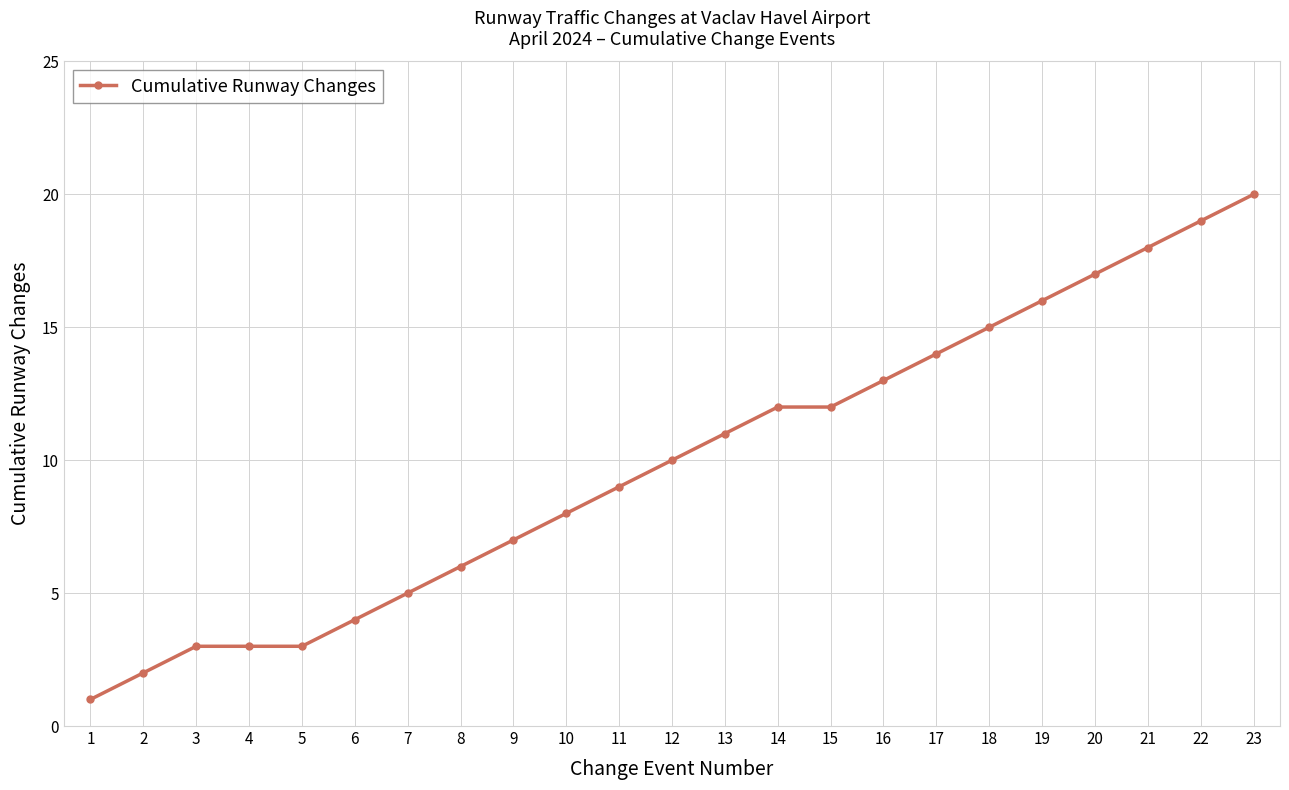

Reading left to right, list all the values displayed in this chart.

1=1	2=2	3=3	4=3	5=3	6=4	7=5	8=6	9=7	10=8	11=9	12=10	13=11	14=12	15=12	16=13	17=14	18=15	19=16	20=17	21=18	22=19	23=20